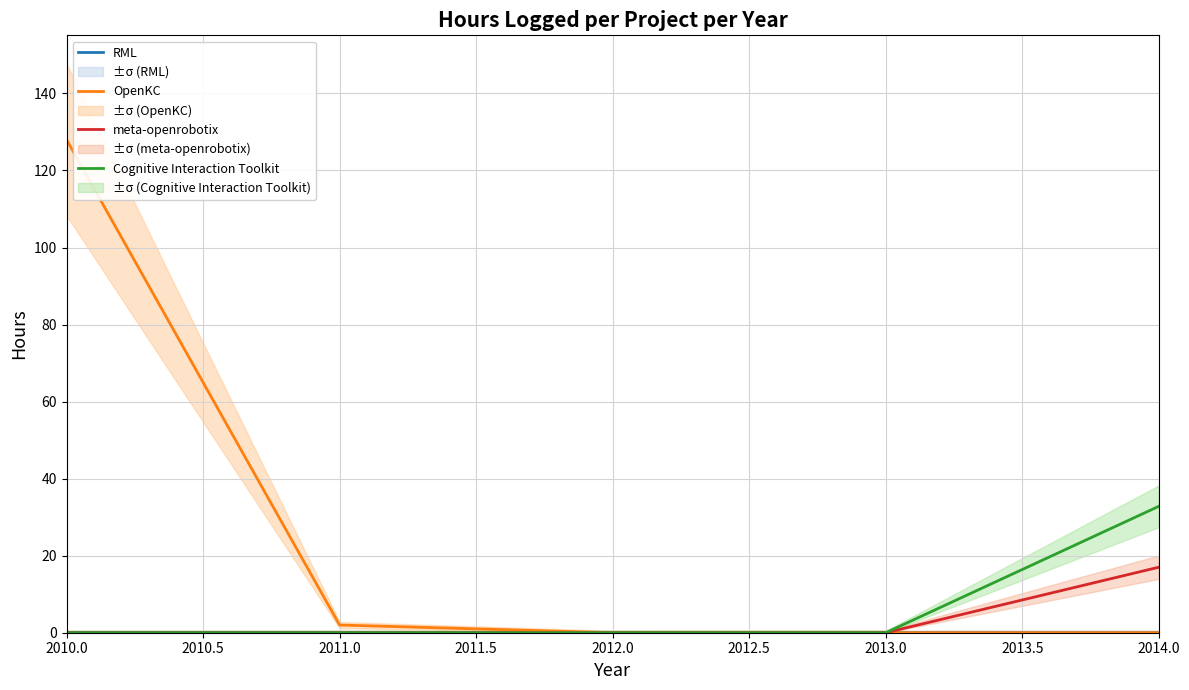

Reading left to right, list all the values displayed in this chart.

RML: 0.0	0.0	0.0	0.0	0.0
OpenKC: 128.0	2.0	0.0	0.0	0.0
meta-openrobotix: 0.0	0.0	0.0	0.0	17.0
Cognitive Interaction Toolkit: 0.0	0.0	0.0	0.0	32.8